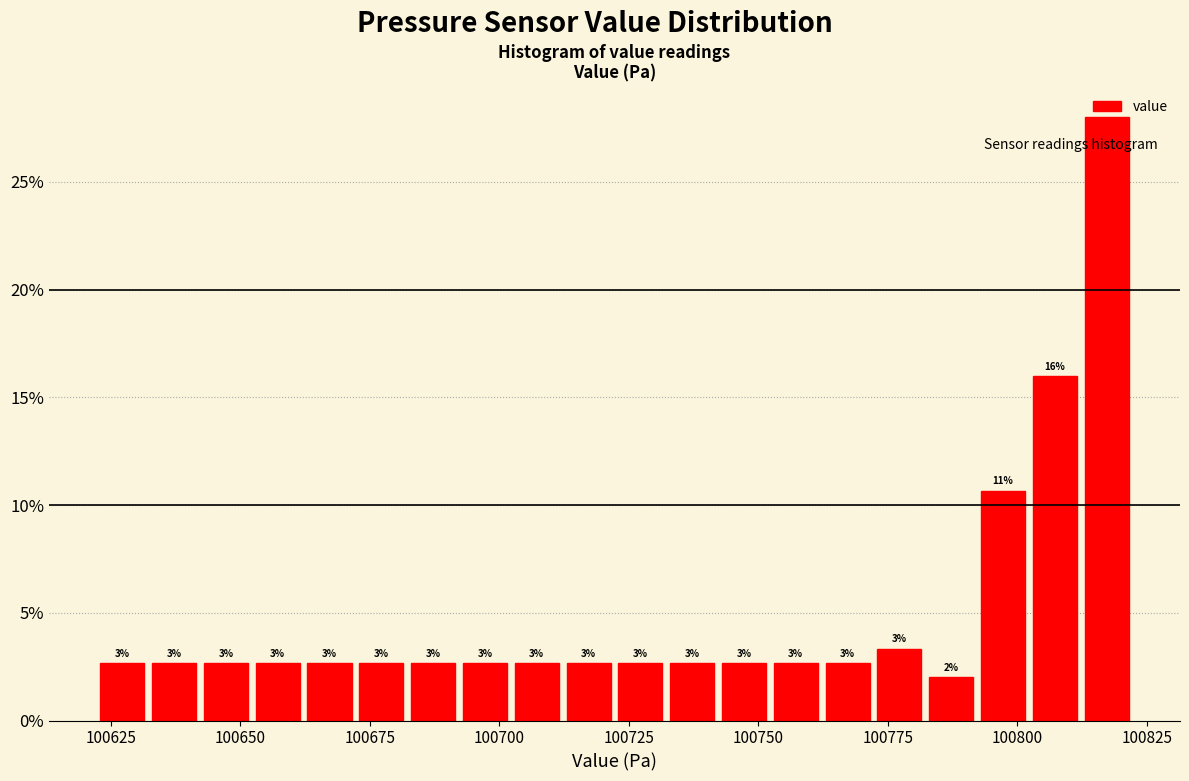

Around what value on the x-axis is the tallest bar? Give the approximate position of its centre, as read against the axis.

100815